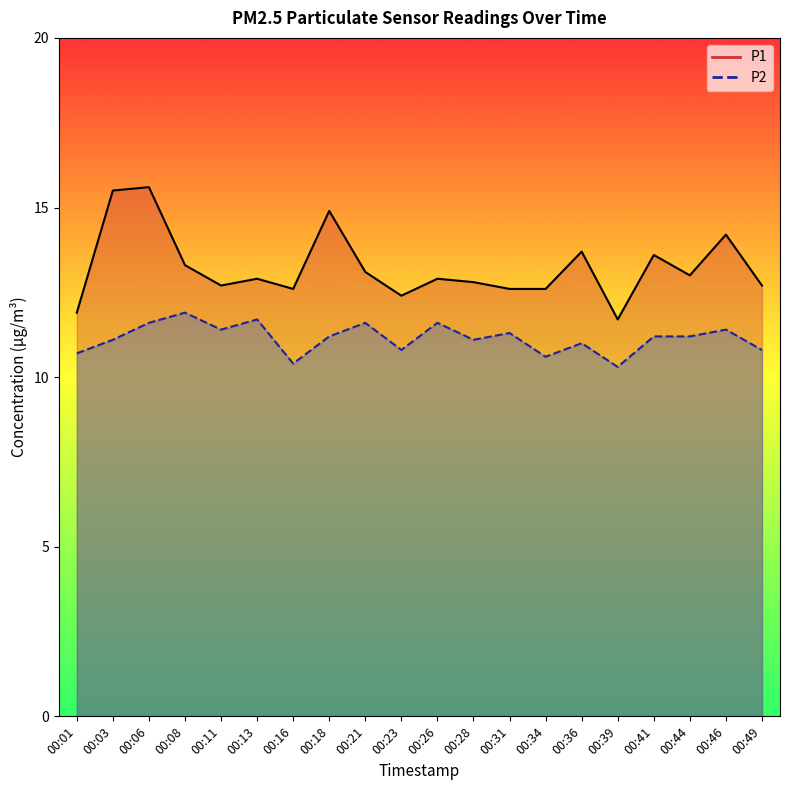

What is the total value across all series at 00:46?

25.6